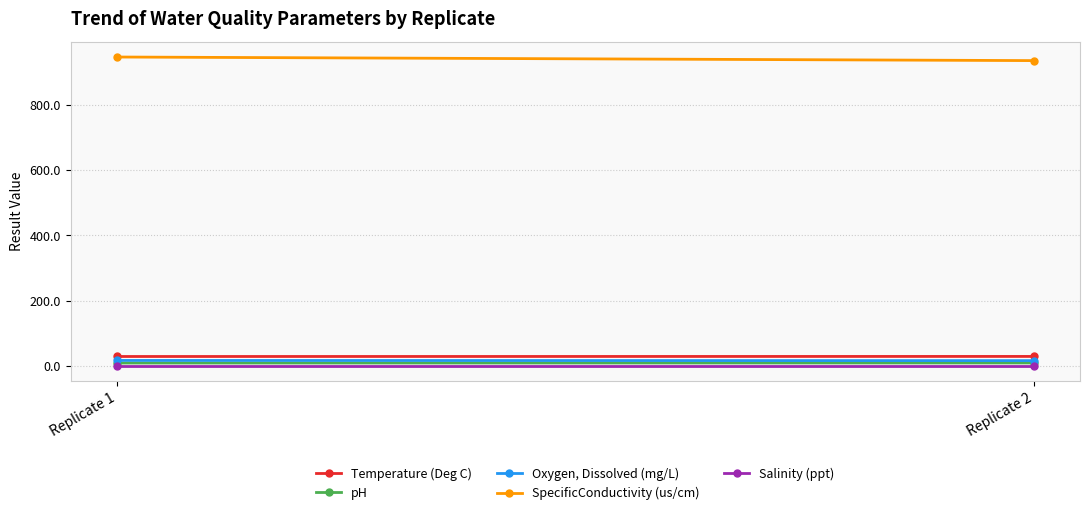

What is the value of the Temperature (Deg C) point at the 1st from the left?

29.0